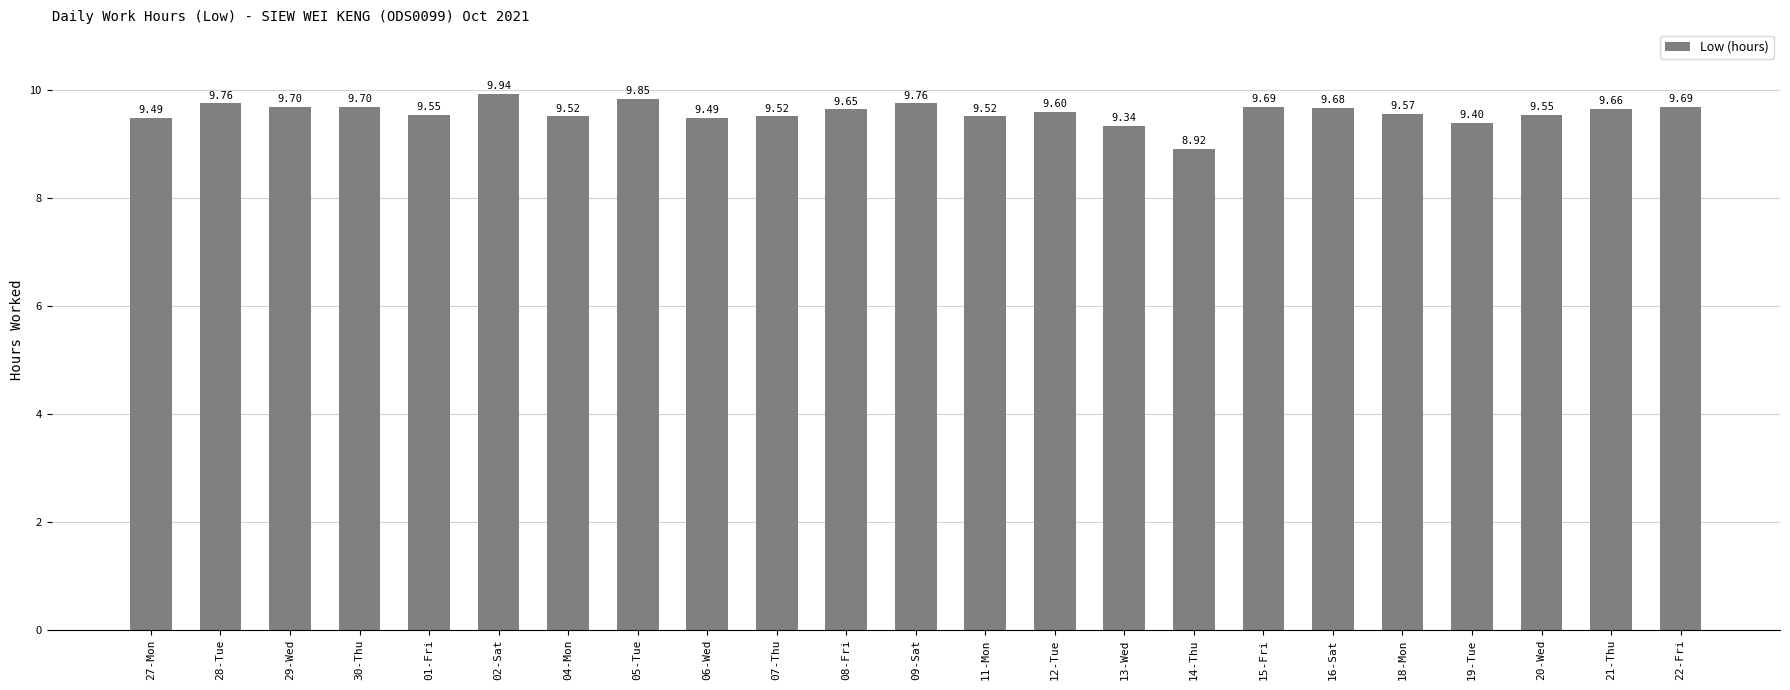

The value at 21-Thu is 5.7. True or false?

False